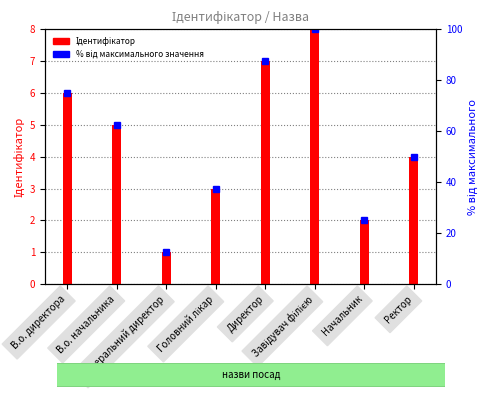

What is the lowest value of the Ідентифікатор series?

1.0